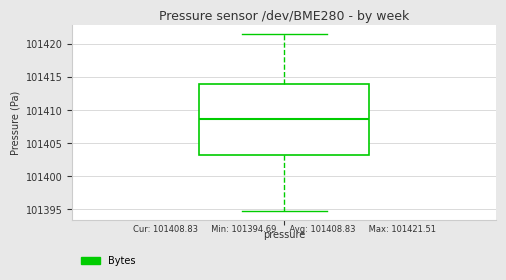

Transcribe this box plot: give where the median line is, the range the box spans, and where the two whiskers end, as read against the y-axis. The values are not printed on the chart, so give them approximately, as read against the axis.

median 101408.5, box 101403.0 to 101414.0, whiskers 101394.5 to 101421.5